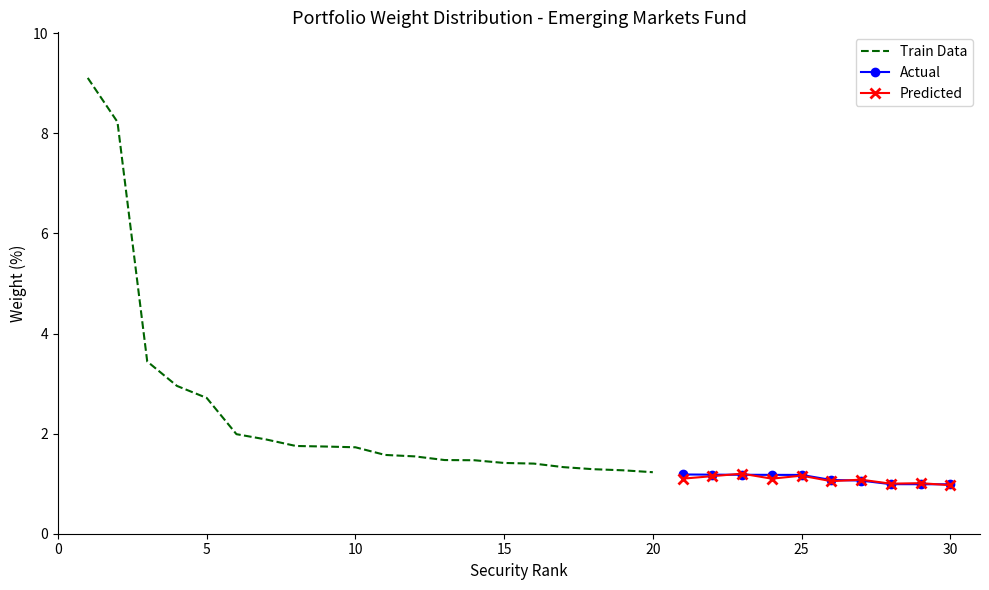

What is the lowest value of the Predicted series?

1.0